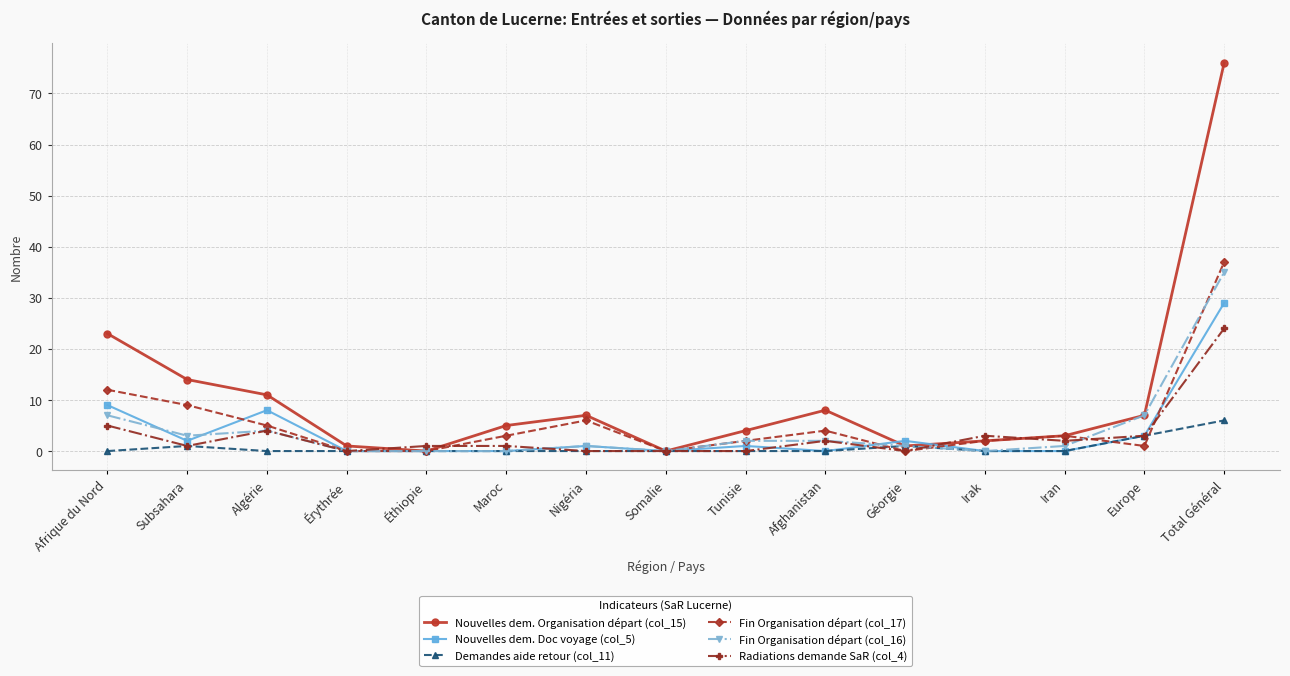

Which series changed the most between Irak and Total Général?

Nouvelles dem. Organisation départ (col_15)